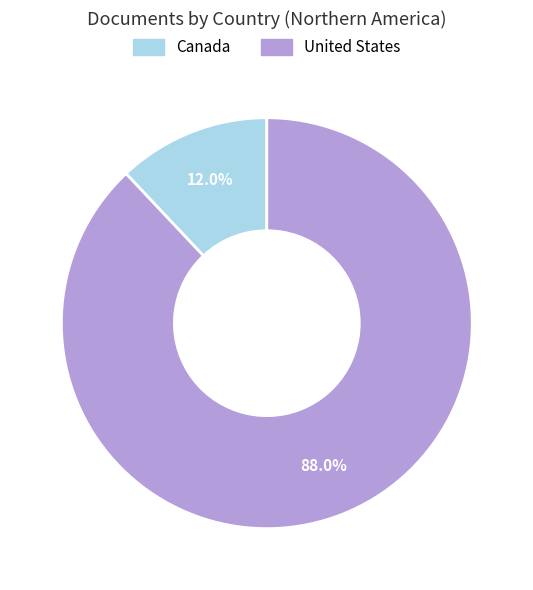

What is the majority slice?

United States